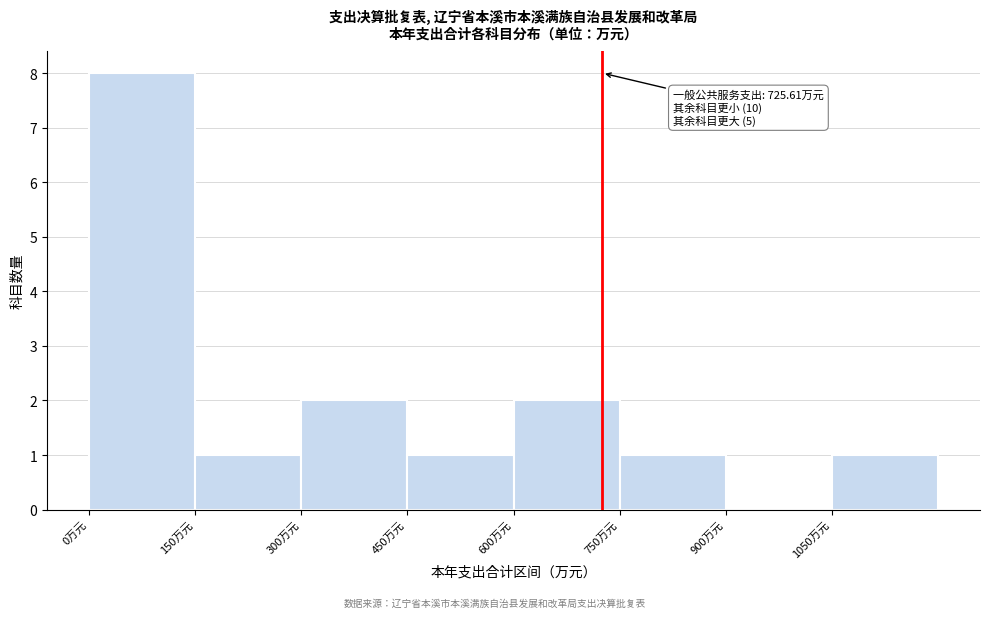

Over which range of the x-axis is the bar tallest?

0 to 150